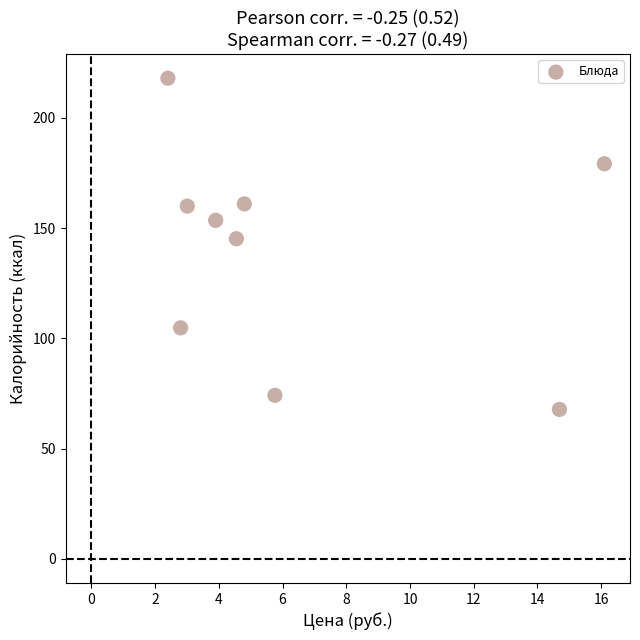

What is the average X value?

6.4